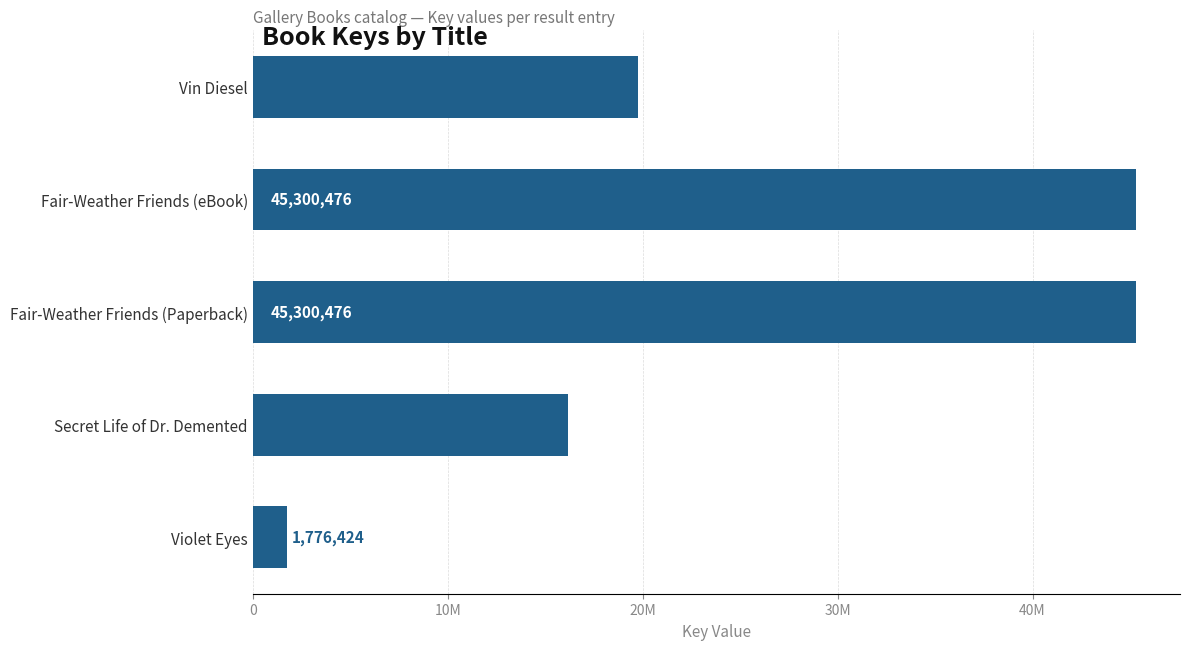

Are the bars horizontal?

Yes